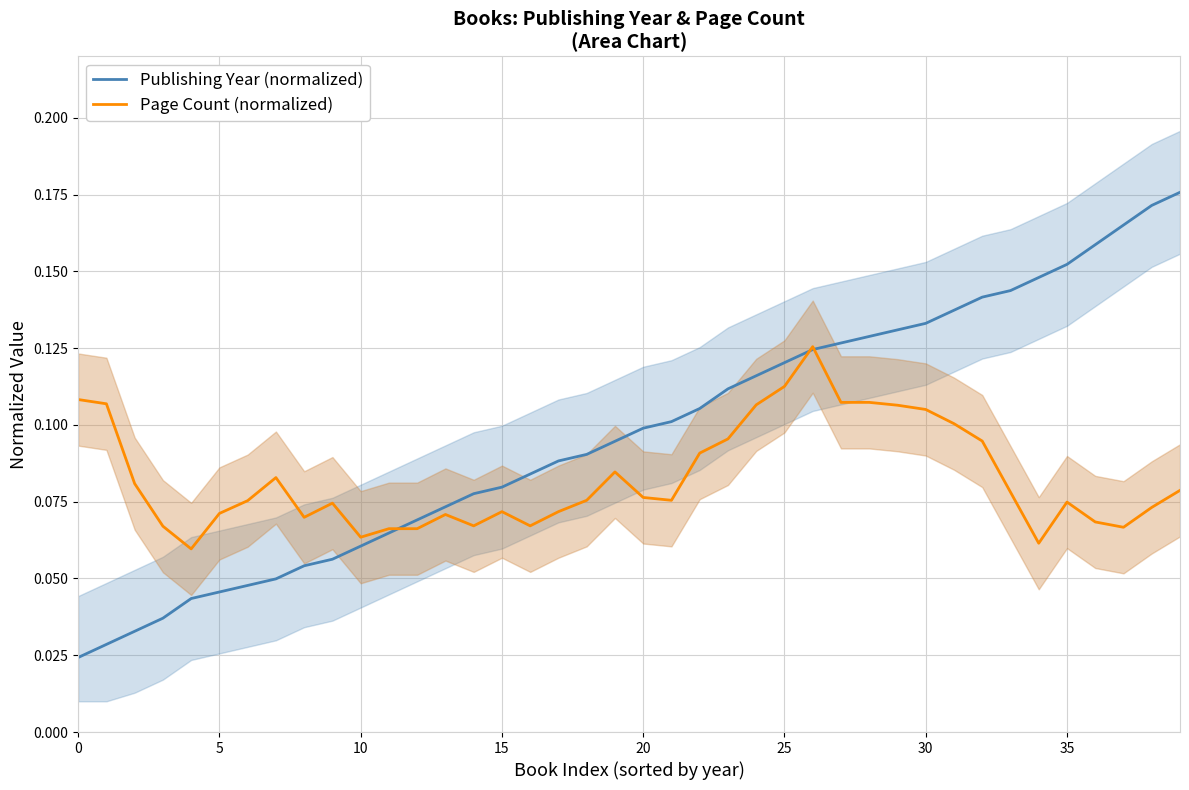

What is the value of the Page Count (normalized) point at the 14th from the left?

0.1